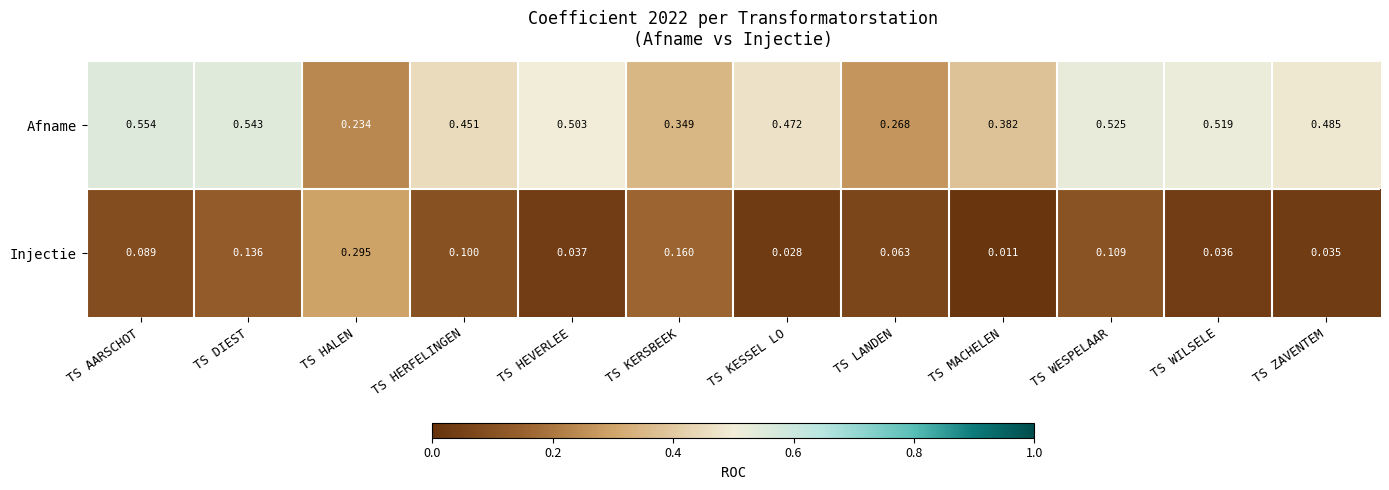

Which series has the widest spread of values?

Afname